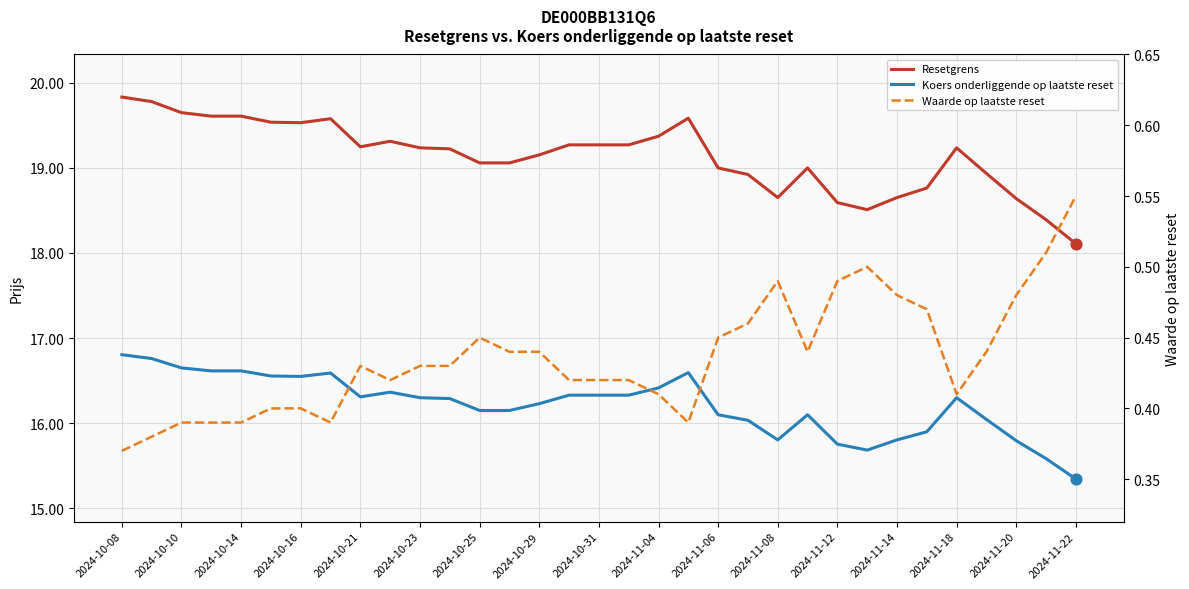

What is the total value across all series at 2024-11-04?

36.1